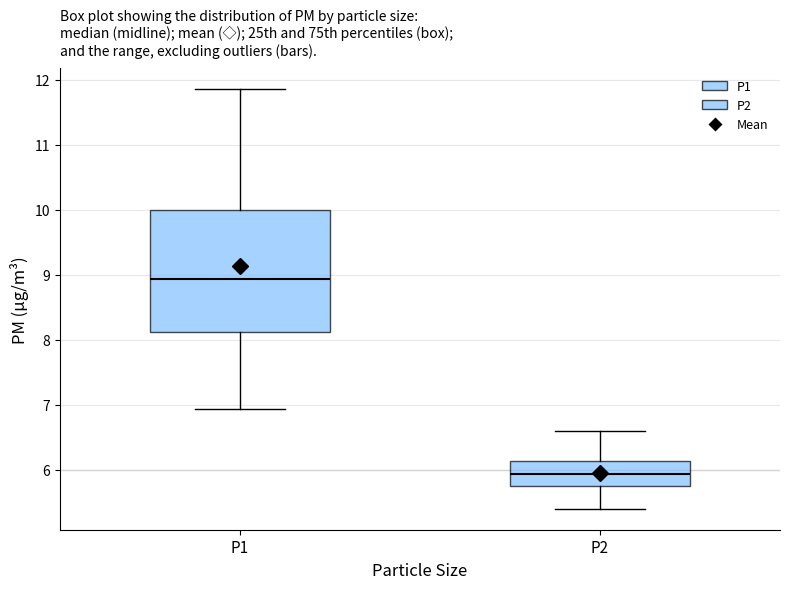

Which box's median line is the highest?

P1